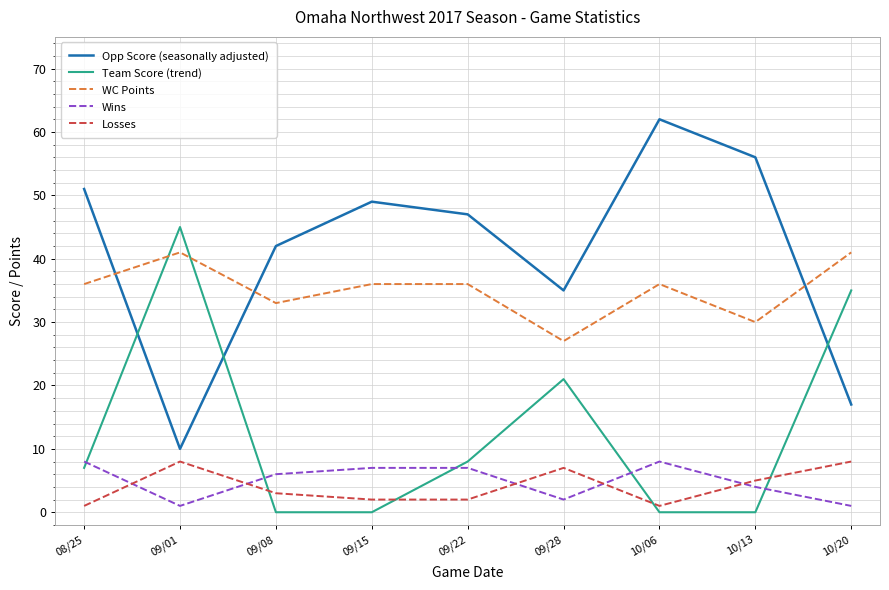

True or false: Opp Score (seasonally adjusted) and Wins cross at least once.

False